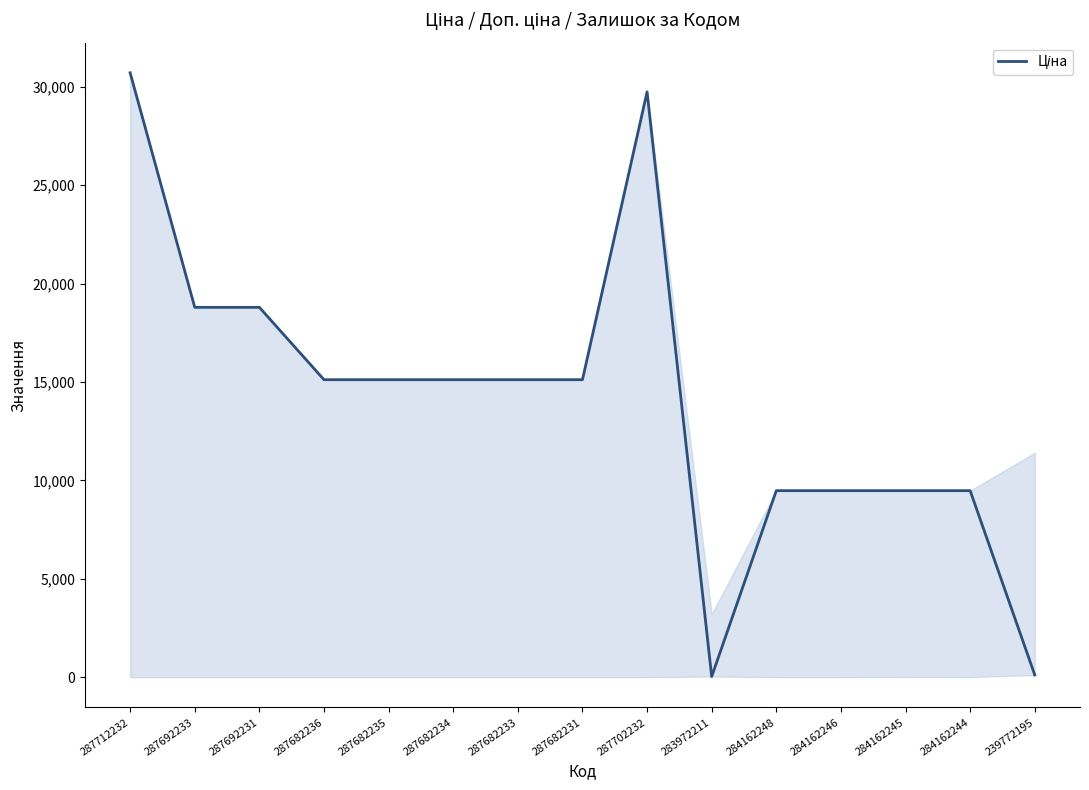

Which label corresponds to the largest value in the chart?

287712232